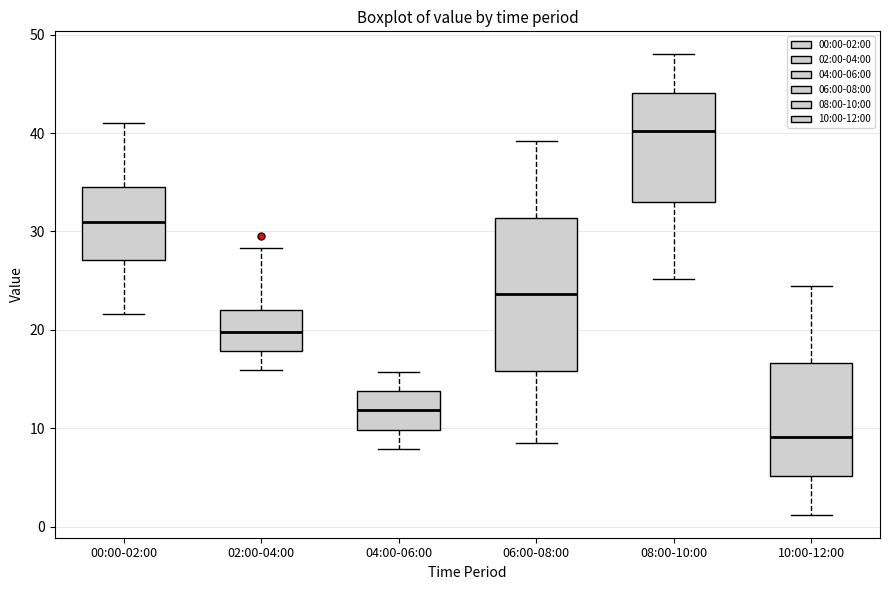

Which box has the highest median line?

08:00-10:00